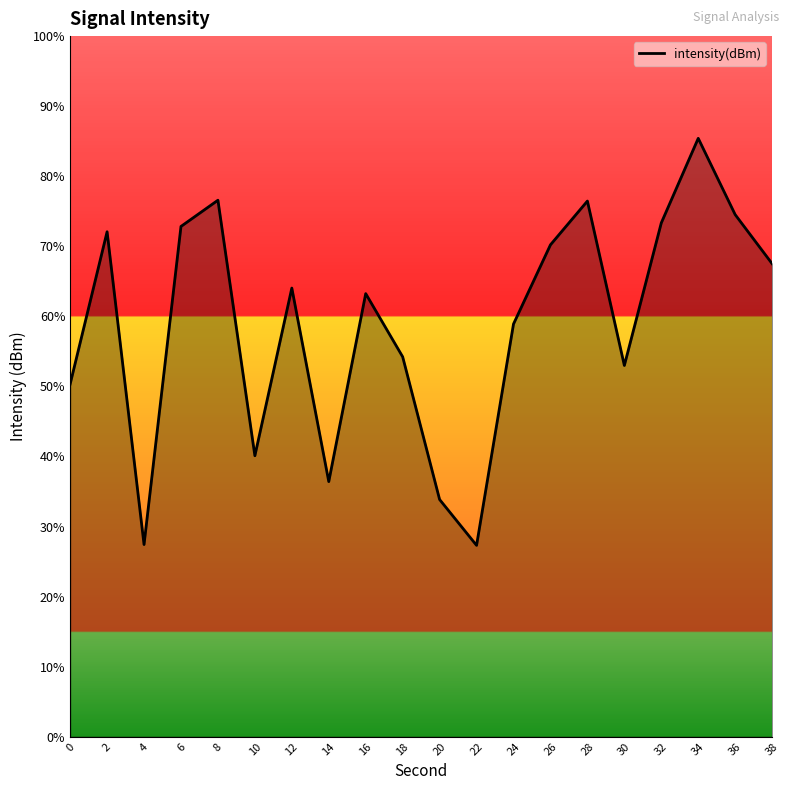

Reading left to right, extract all data points from this chart.

0=-124.9	2=-118.4	4=-131.8	6=-118.2	8=-117.0	10=-128.0	12=-120.8	14=-129.1	16=-121.0	18=-123.7	20=-129.8	22=-131.8	24=-122.3	26=-118.9	28=-117.1	30=-124.1	32=-118.0	34=-114.4	36=-117.6	38=-119.7